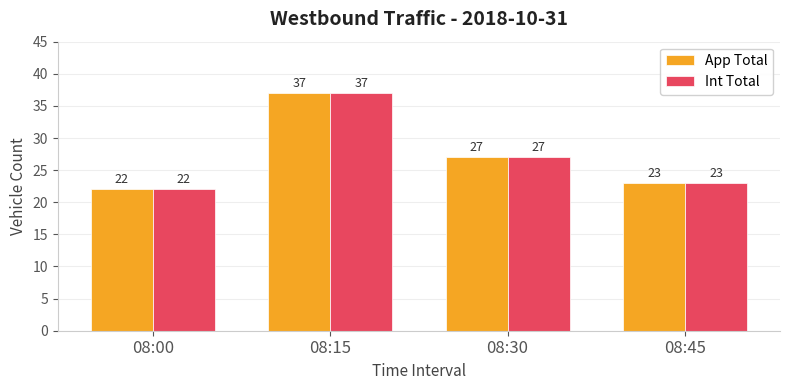

Rank the categories by App Total value from lowest to highest.

08:00, 08:45, 08:30, 08:15